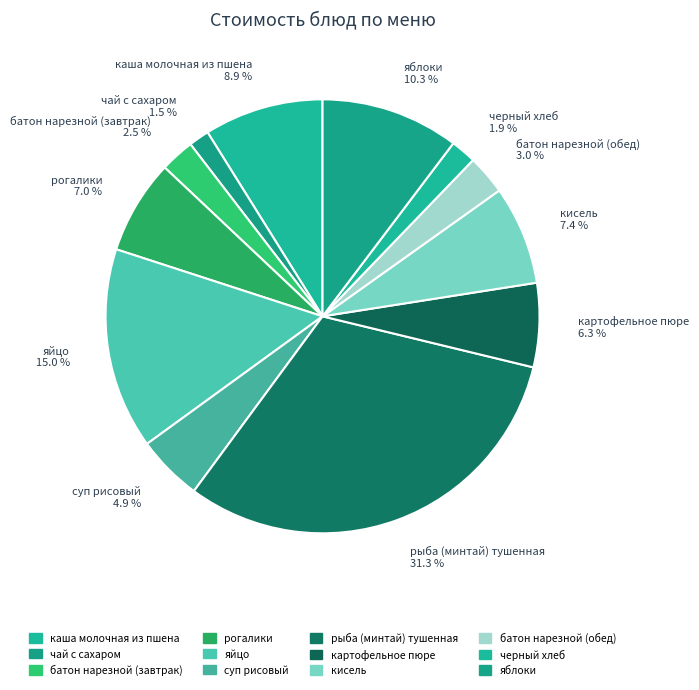

True or false: батон нарезной (обед) accounts for 3% of the total.

True